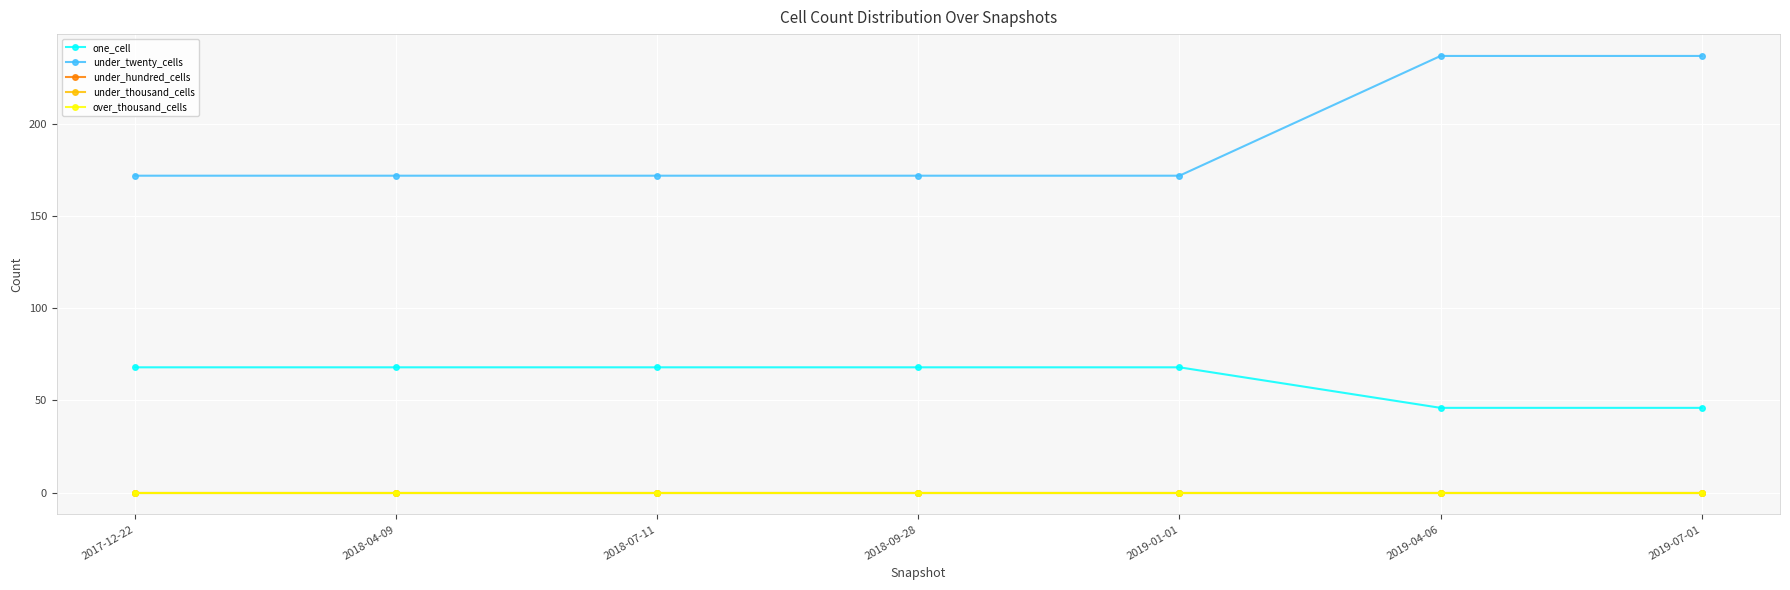

Is this an area chart (filled region under the line)?

No